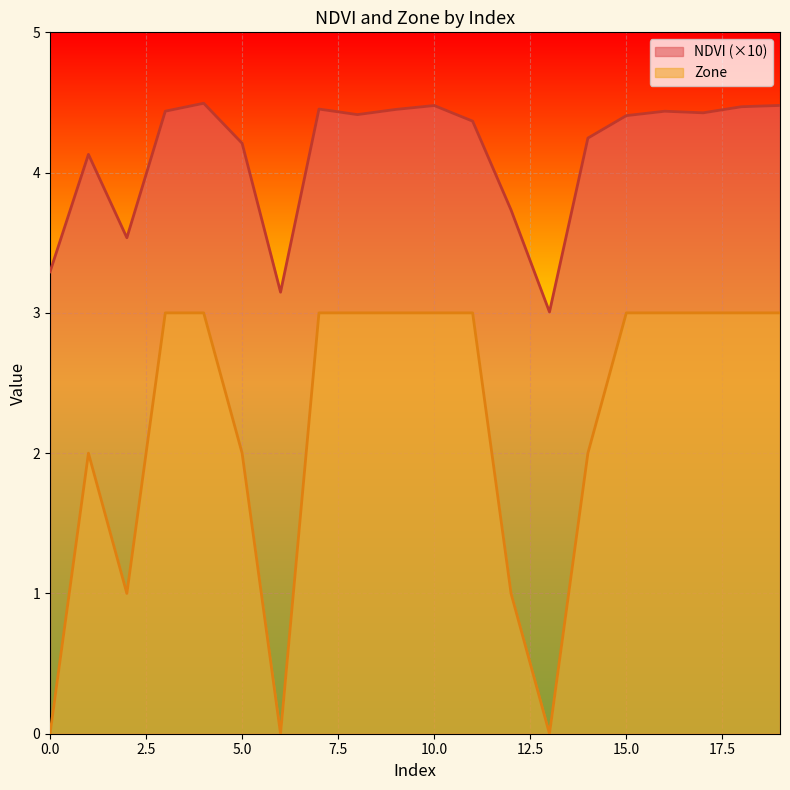

True or false: NDVI has more than 2 points higher than both neighbors.

True